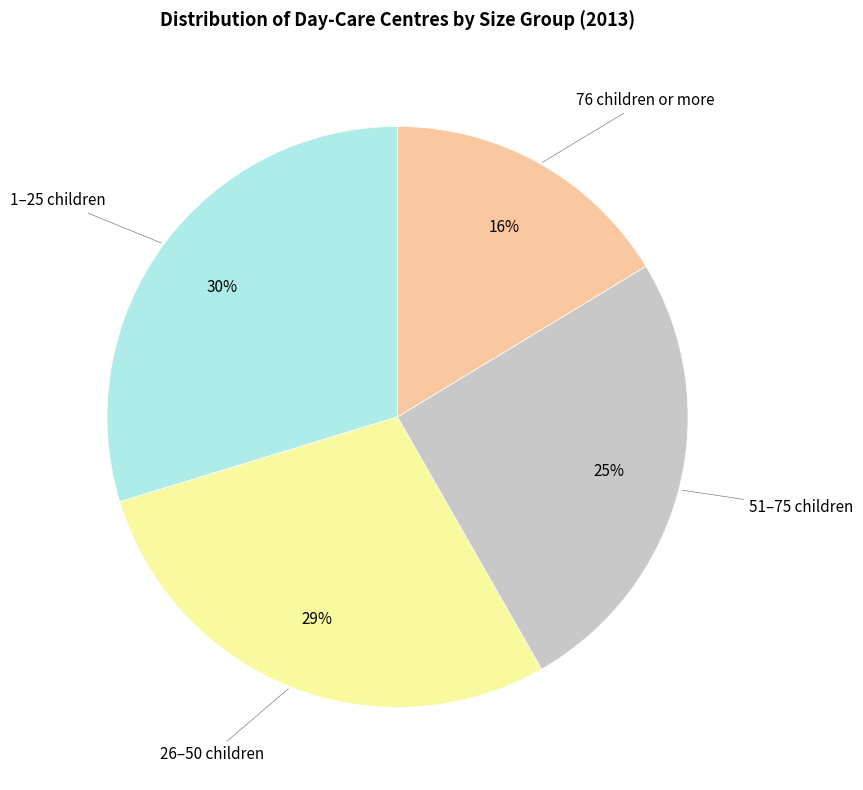

To the nearest percent, what is the average slice percentage?

25%